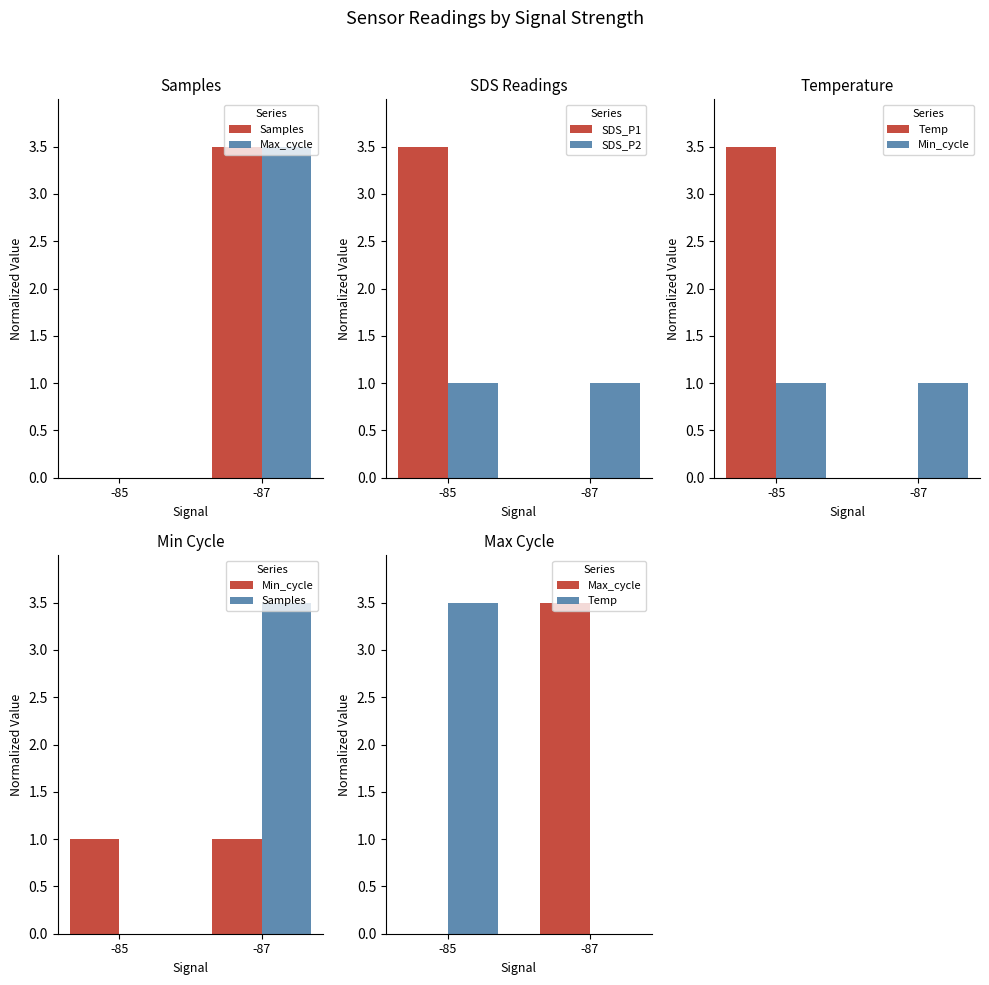

At how many categories does at least one series exceed 3?

2